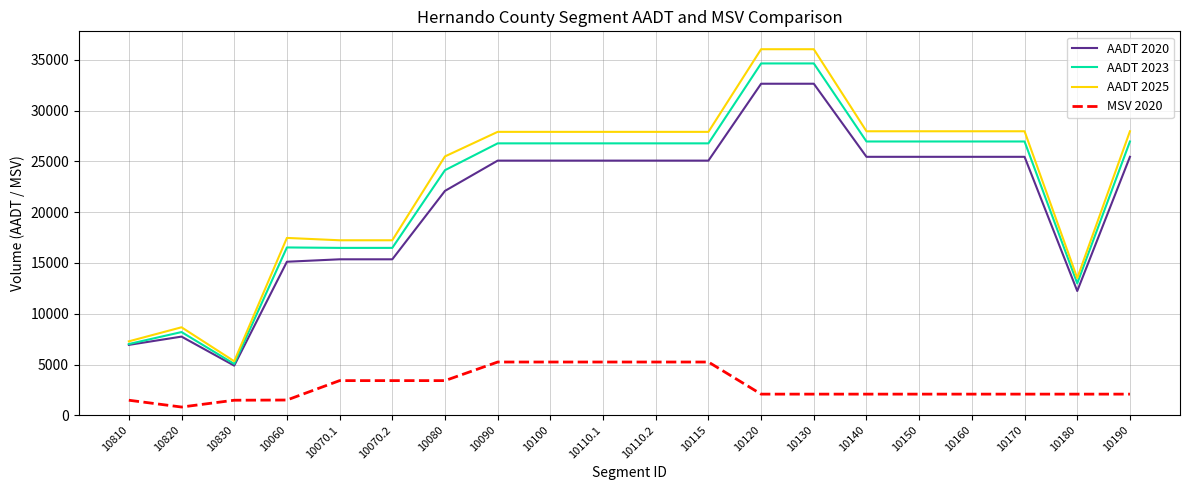

At which label does MSV 2020 first exceed 2090?

10070.1